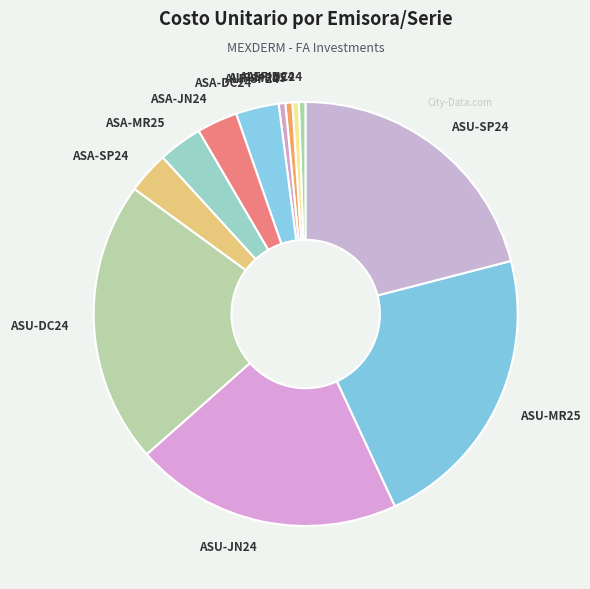

Which category has the biggest portion of the pie?

ASU-MR25